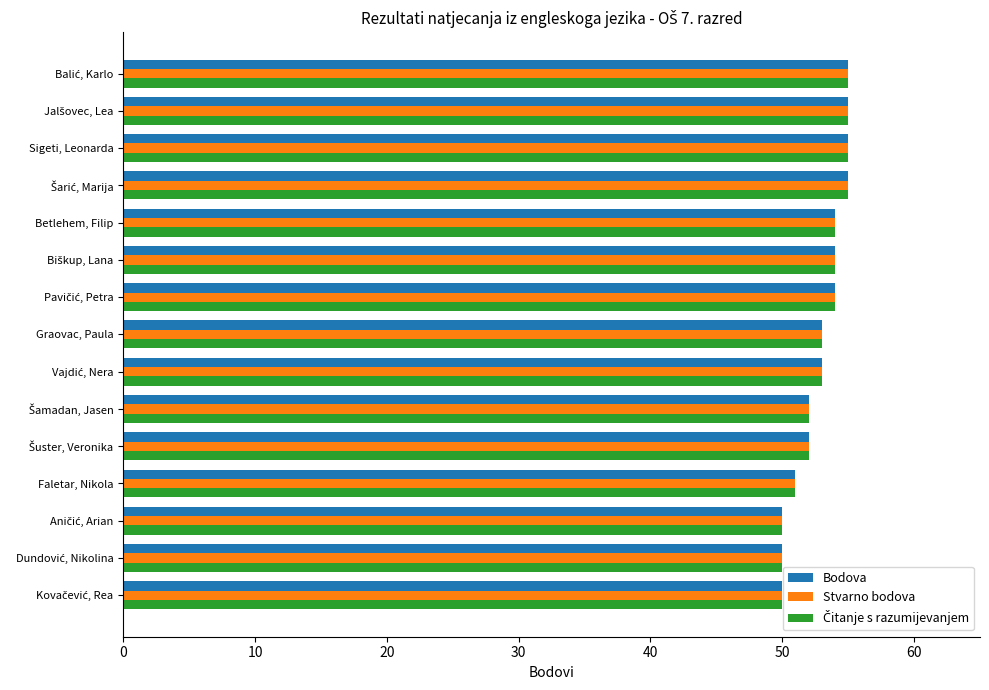

True or false: Stvarno bodova has a value of 55 at Sigeti, Leonarda.

True